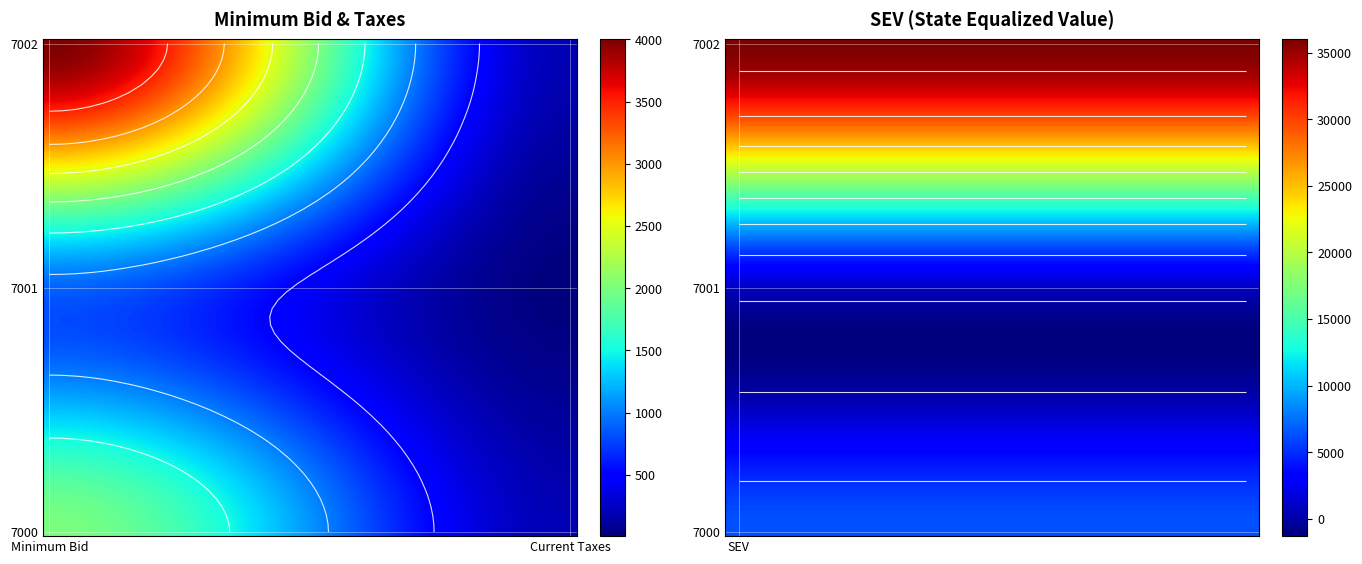

At which category does the chart reach its peak across all series?

SEV